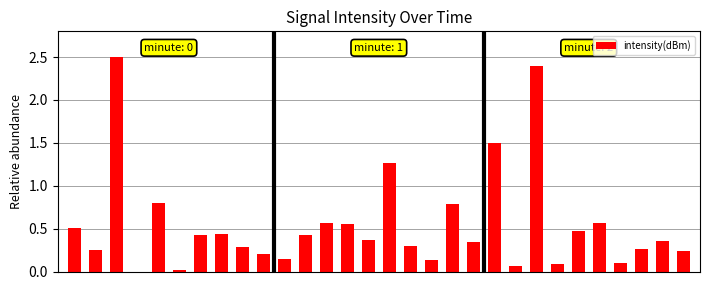

What is the greatest value displayed?

2.5